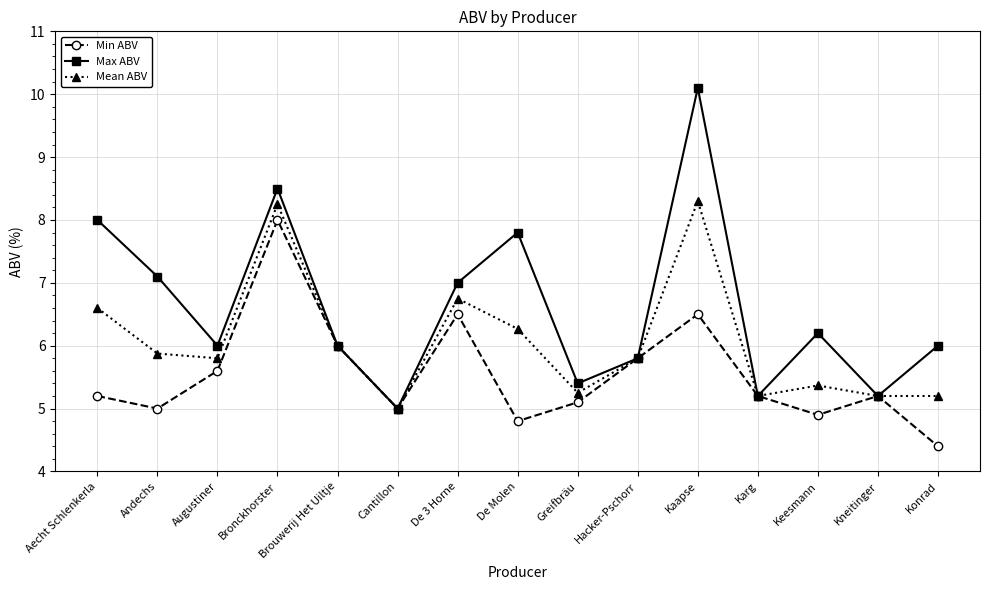

What value does the Max ABV series have at Kneitinger?

5.2